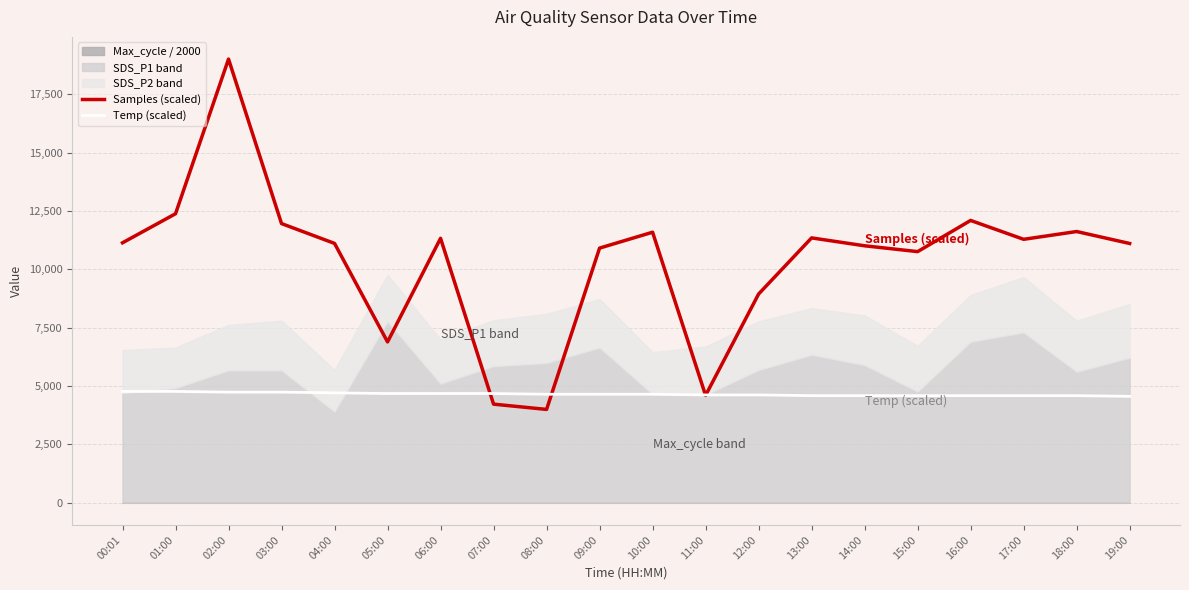

Which series ends up on top after the final intersection of Temp (scaled) and Samples (scaled)?

Samples (scaled)